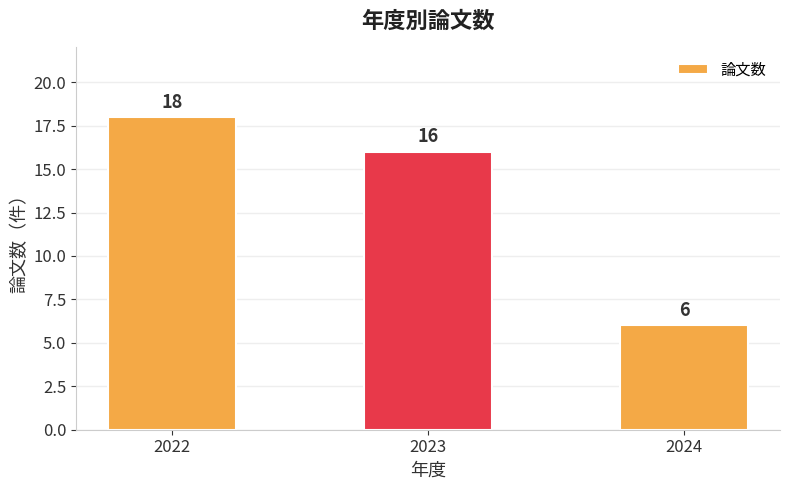

How many bars are there in total?

3